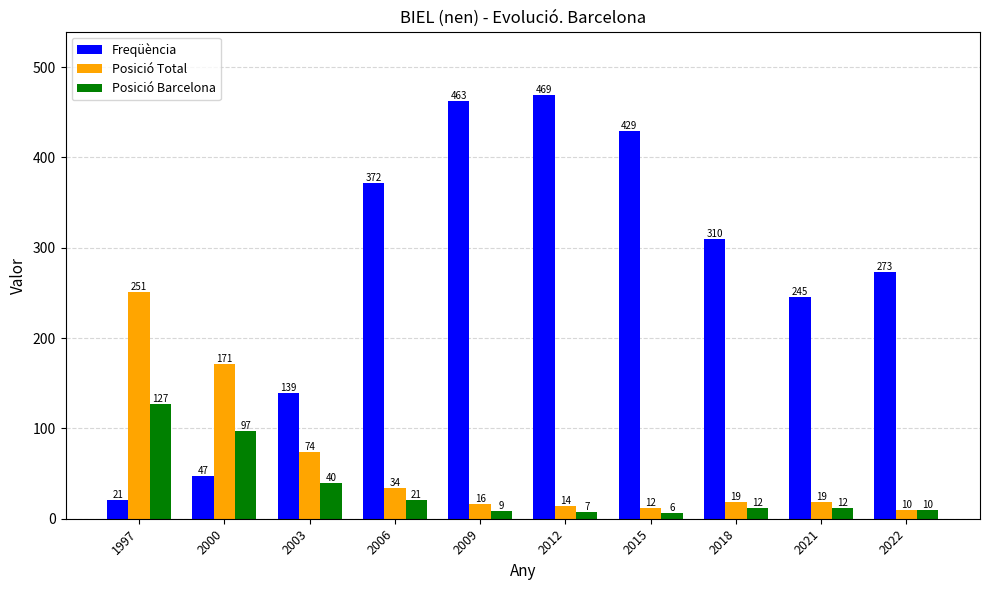

What is the spread (max minus min) of values at 2006?

351